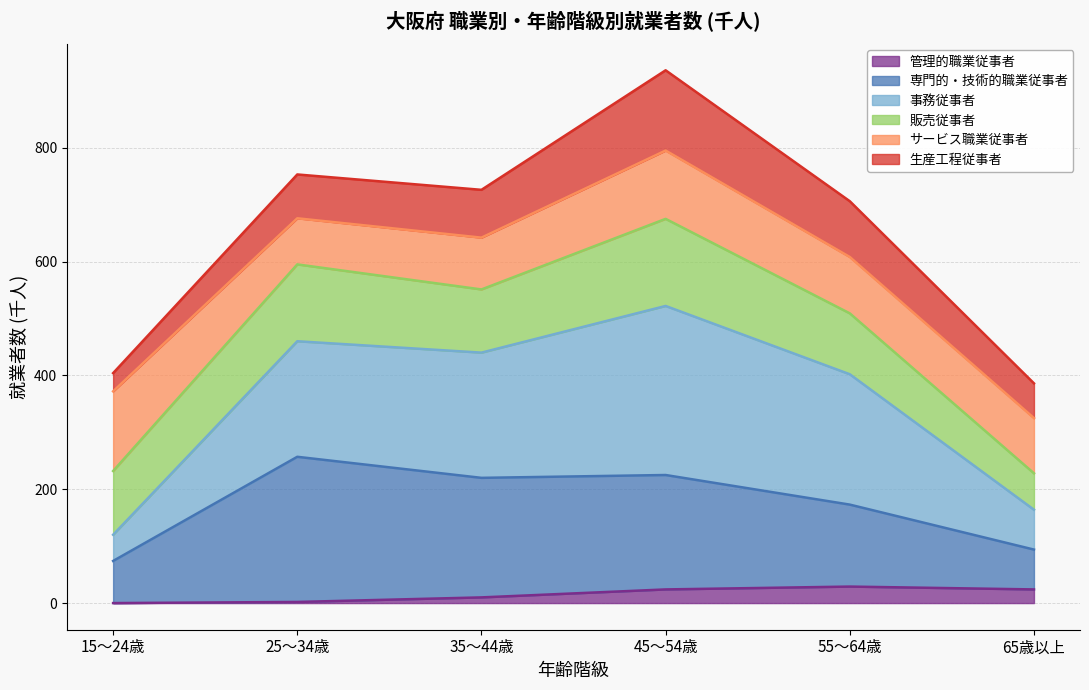

What is the maximum value for 管理的職業従事者?

29